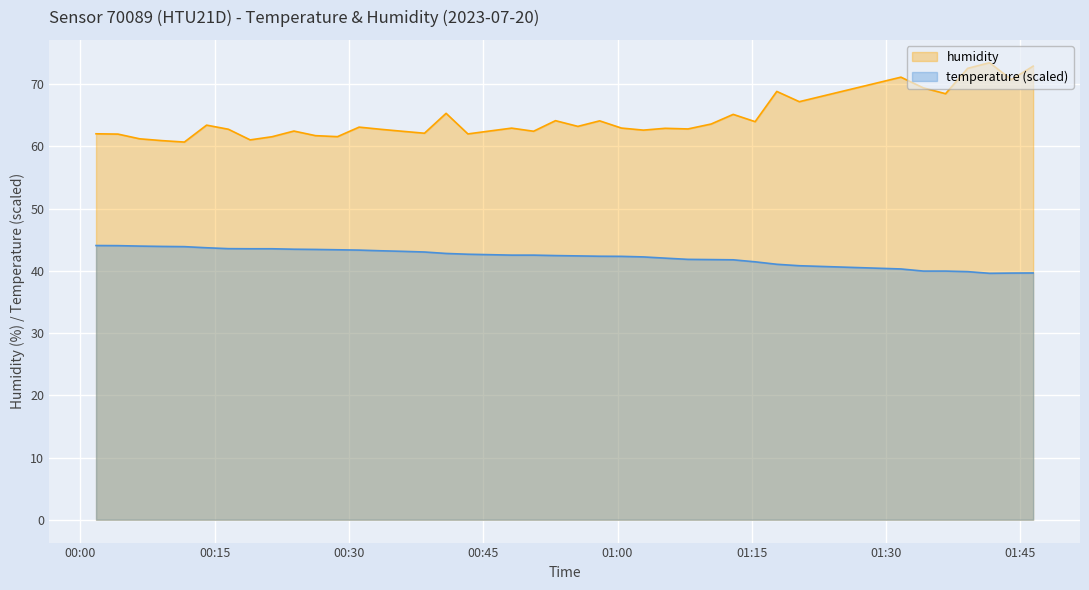

Which category has the lowest value in the temperature series?

2023-07-20T01:41:33